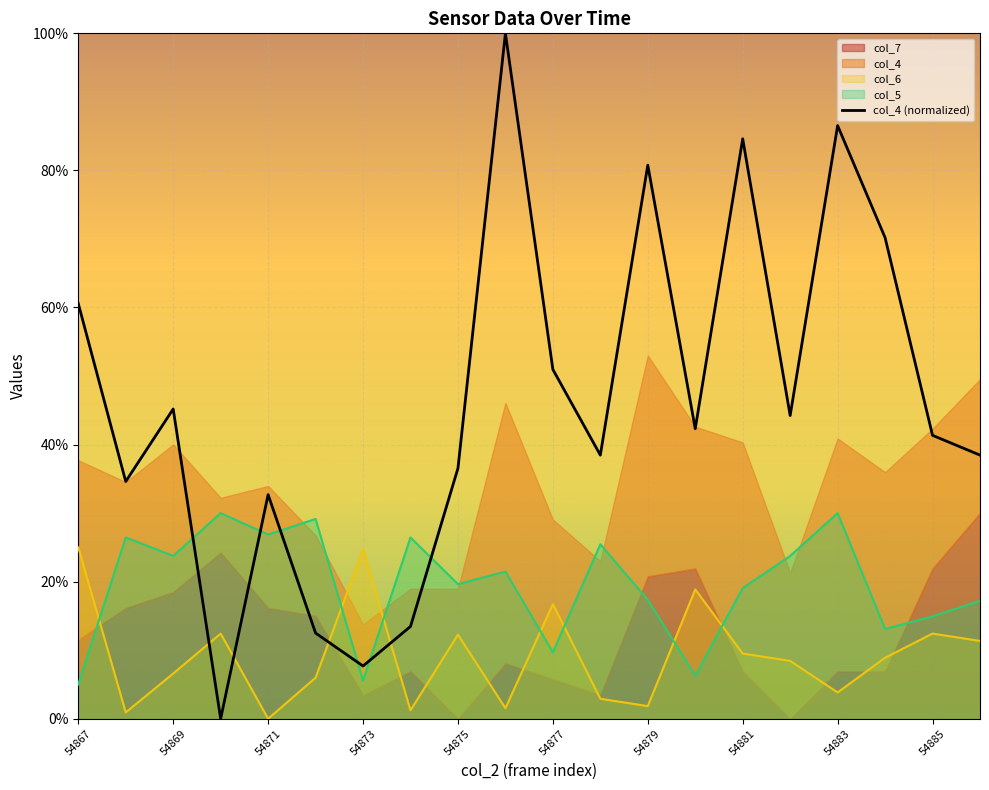

After their last crossing, which series has the higher values: col_5 or col_4 (normalized)?

col_4 (normalized)